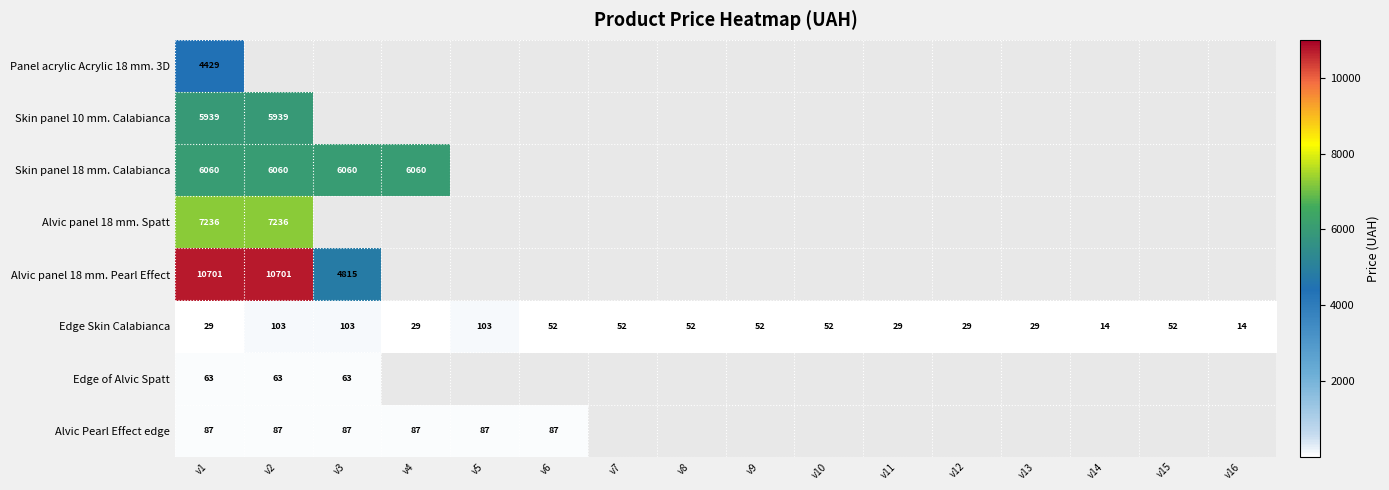

How many values in Edge of Alvic Spatt are above zero?

3